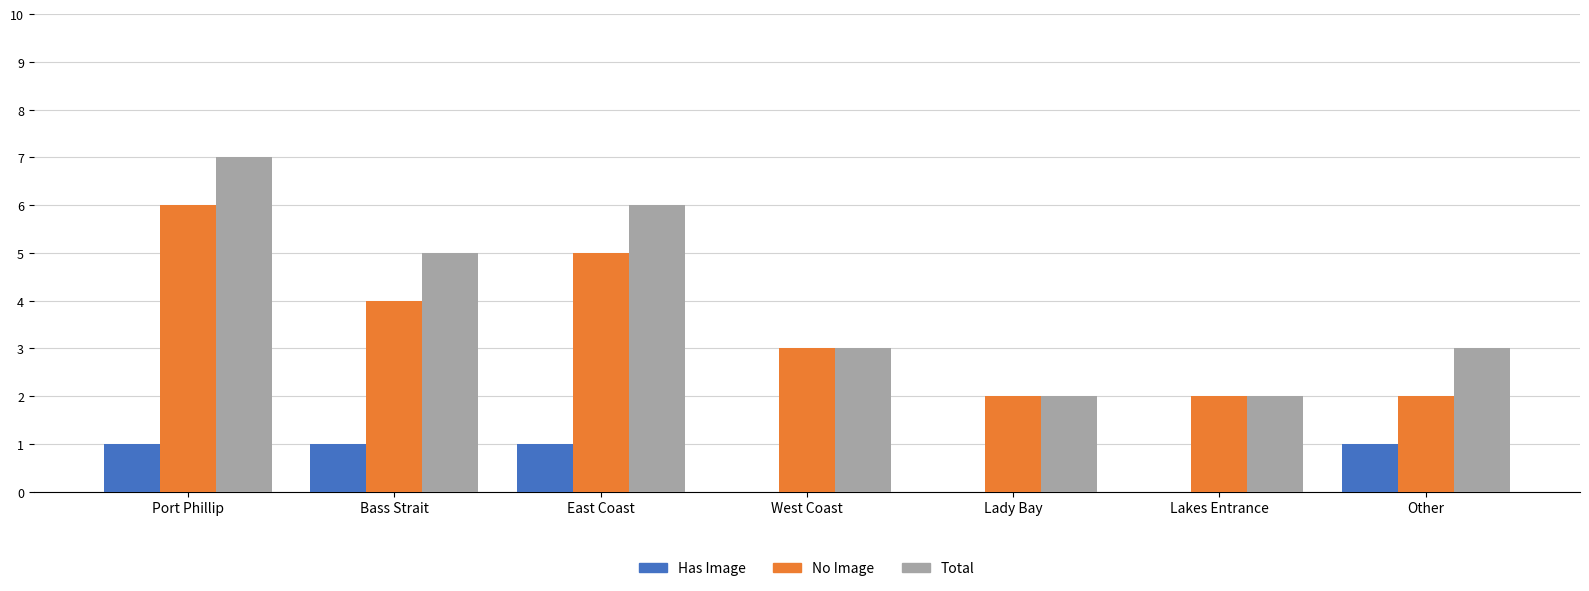

What is the maximum value for No Image?

6